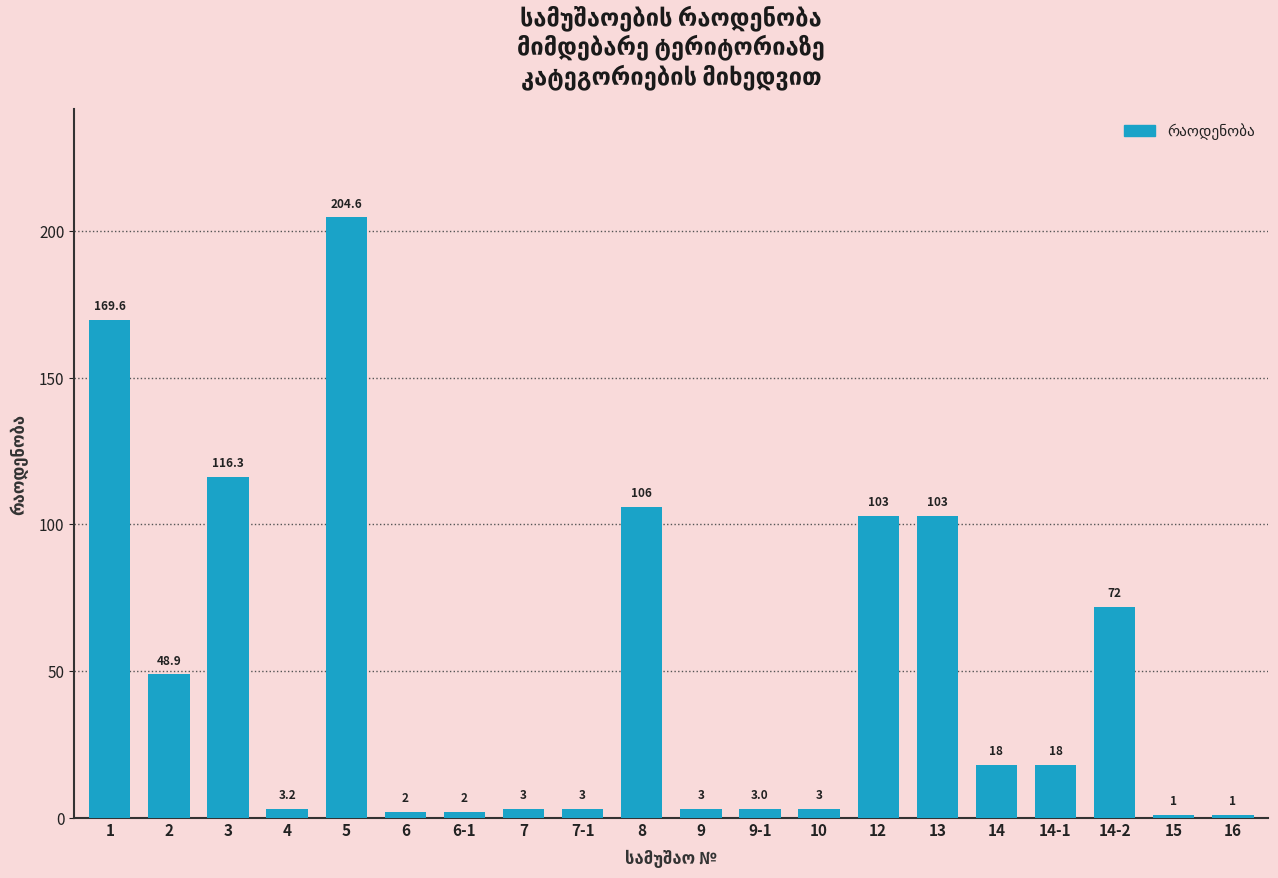

What is the approximate value at 16?

1.0